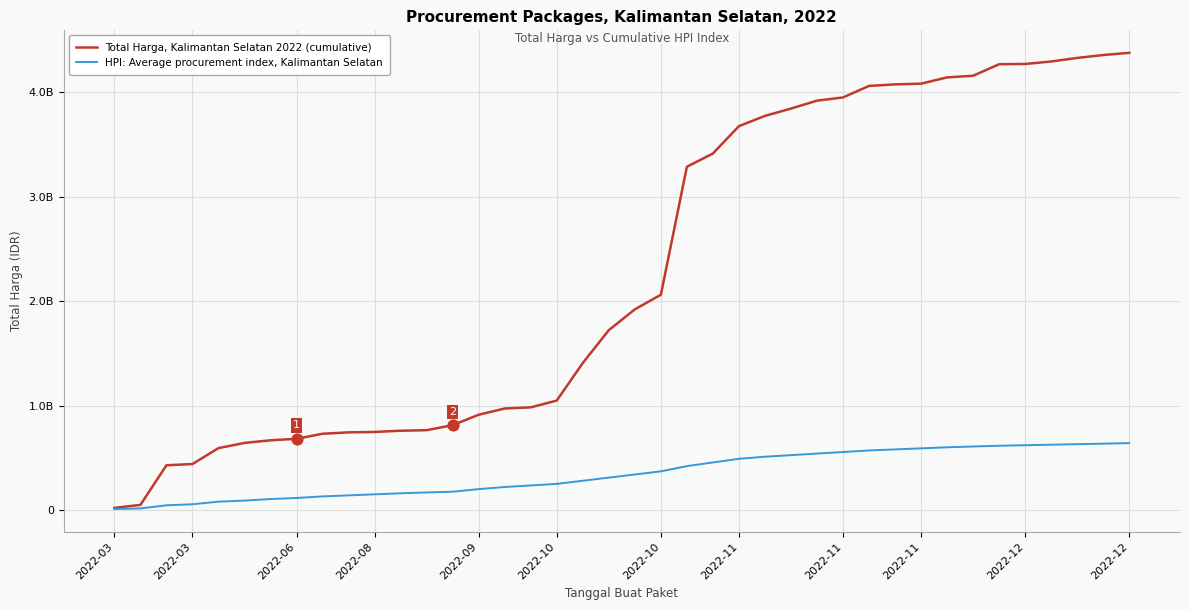

What are all the series names shown in the legend?

Total Harga, Kalimantan Selatan 2022 (cumulative), HPI: Average procurement index, Kalimantan Selatan